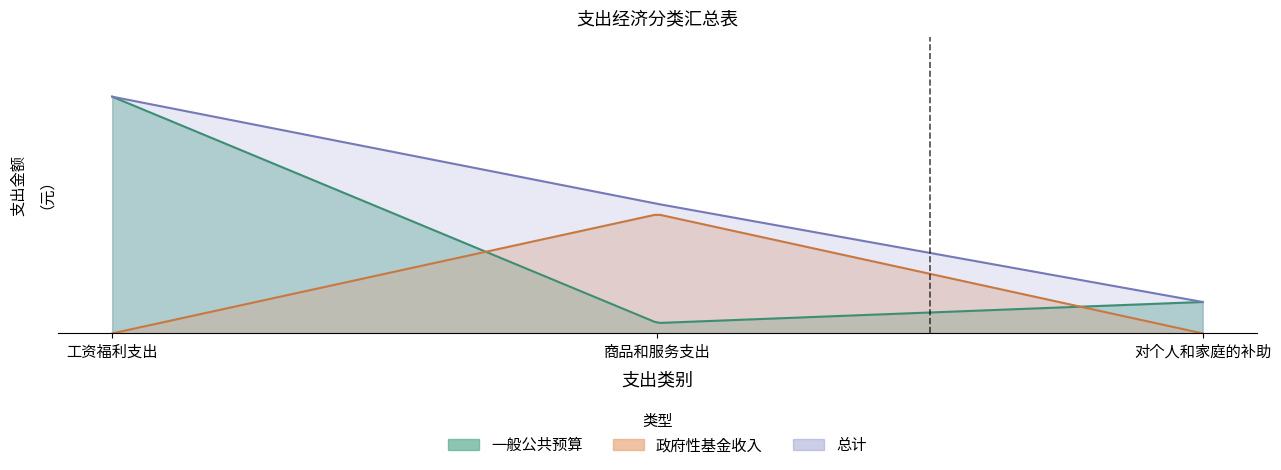

What is the sum of all 一般公共预算 values?

4676491